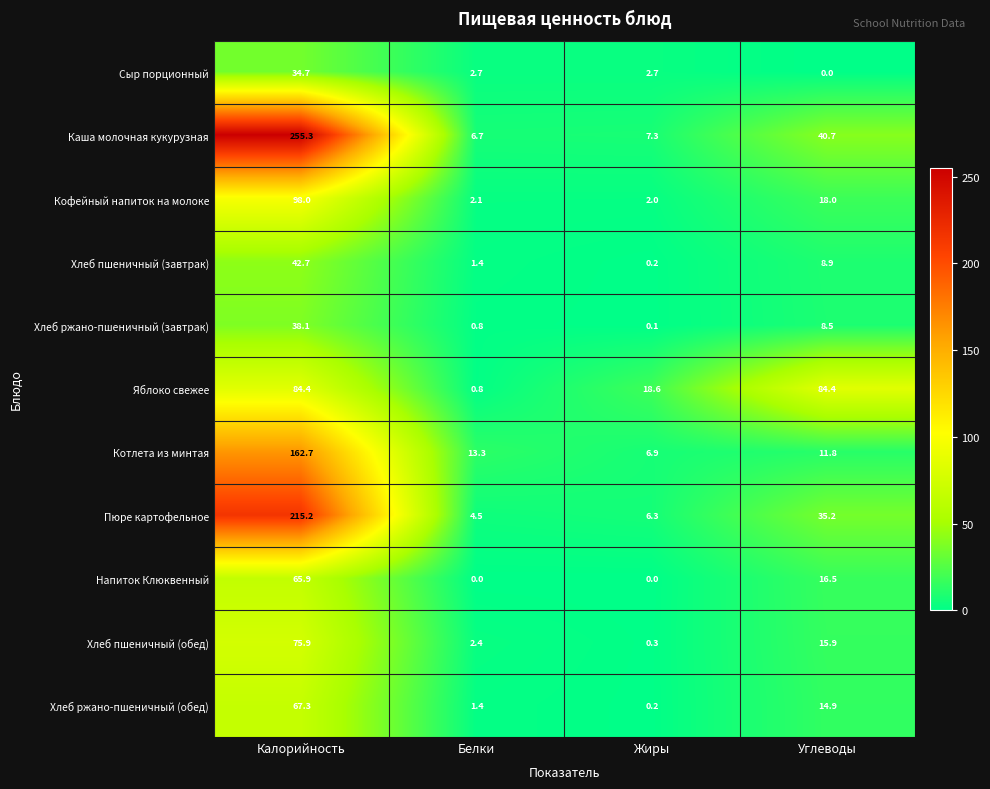

What is the difference between the Хлеб пшеничный (обед) values at Углеводы and Жиры?

15.6